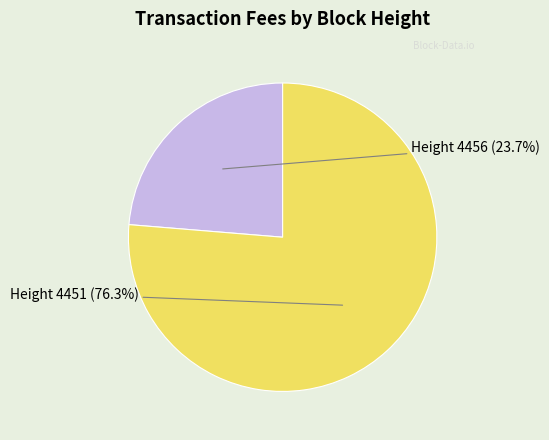

Does any single category account for the majority?

Yes